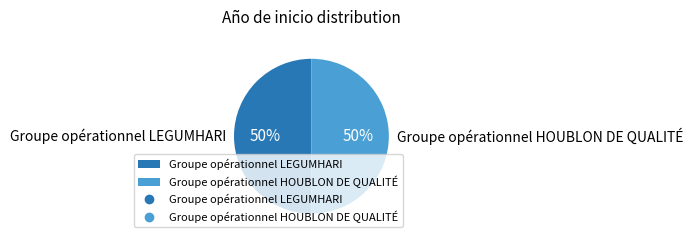

How many segments does this pie chart have?

2